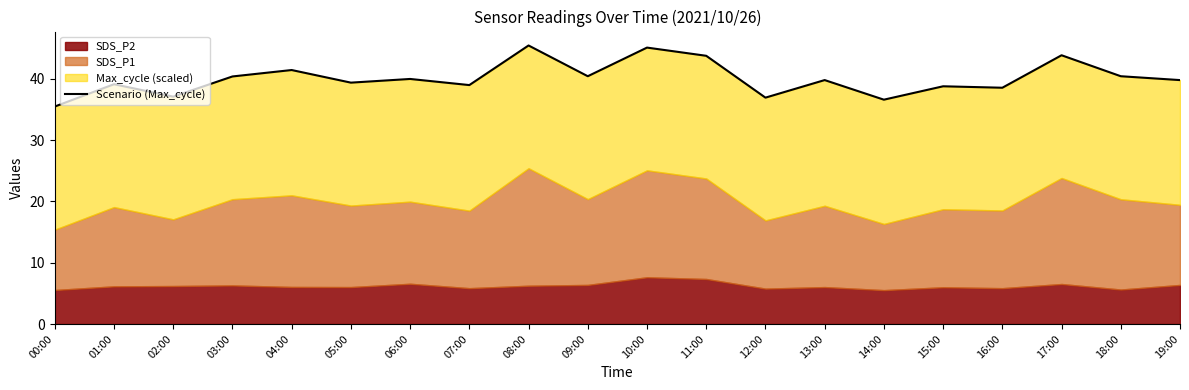

The chart shows a value of 39.1 at 01:00. True or false?

True